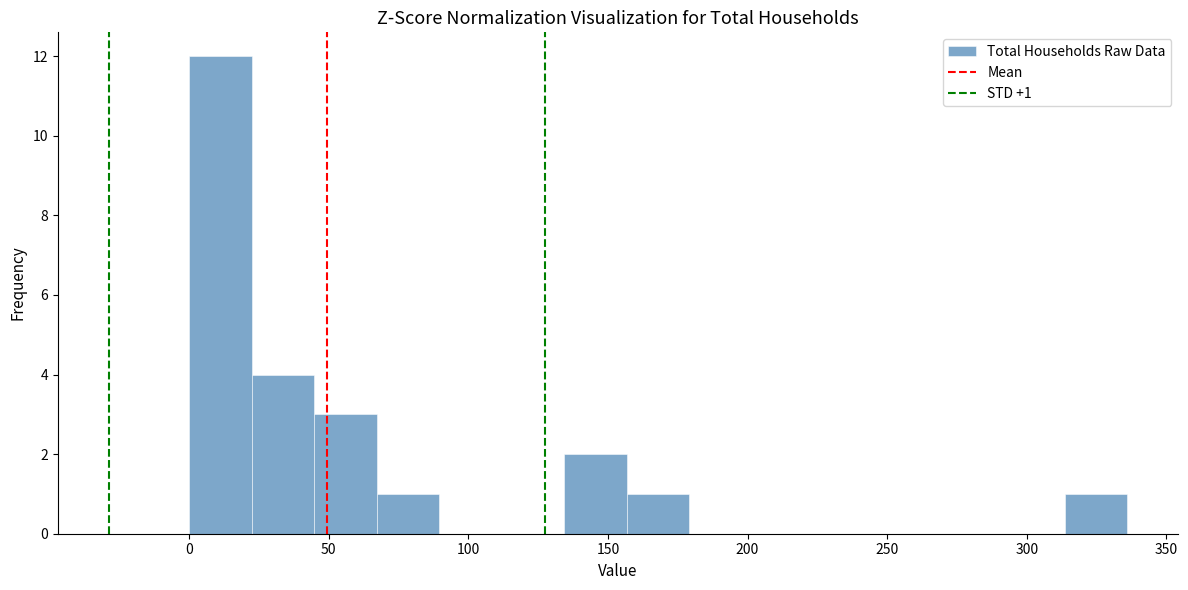

Over which range of the x-axis is the bar tallest?

0 to 20